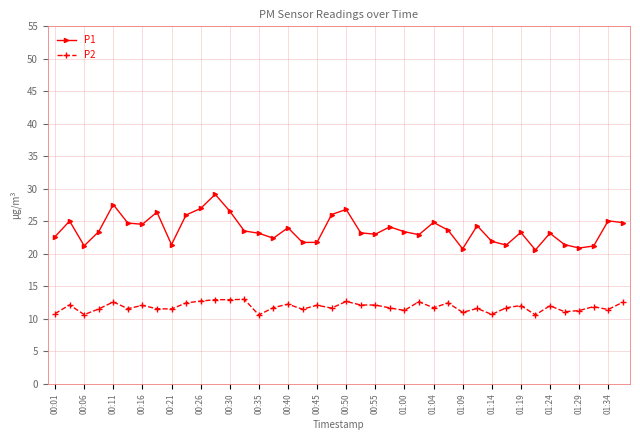

List the series in order of their overall mean, highest first.

P1, P2